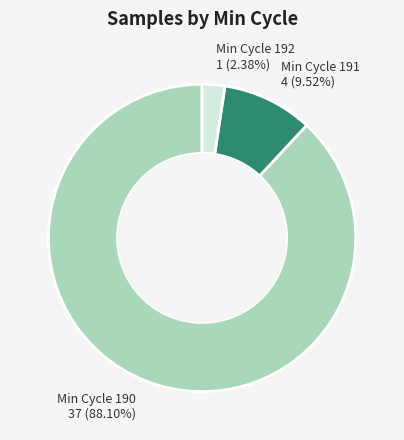

Is the sum of Min Cycle 191 and Min Cycle 190 greater than half?

Yes